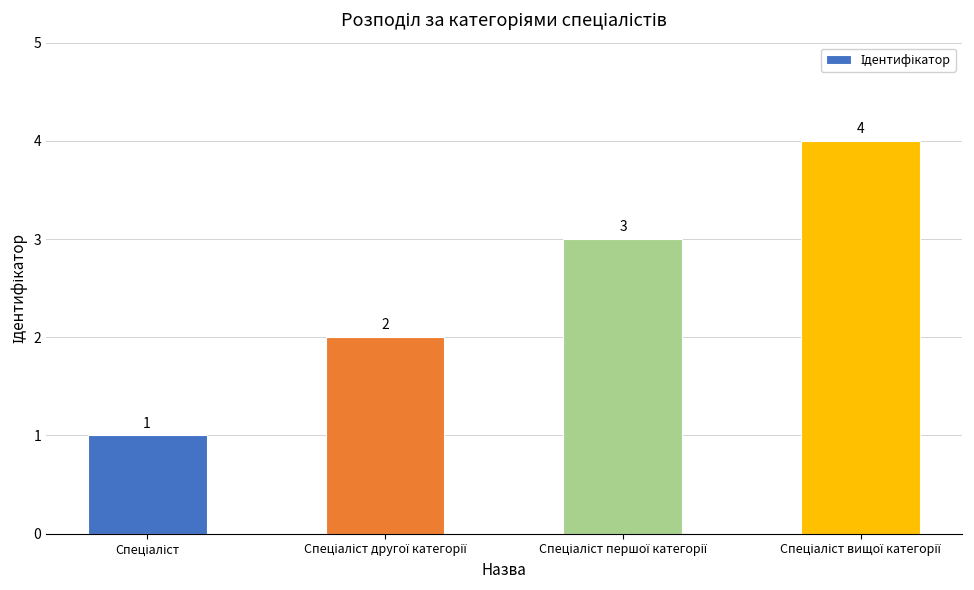

How many values are below 3?

2